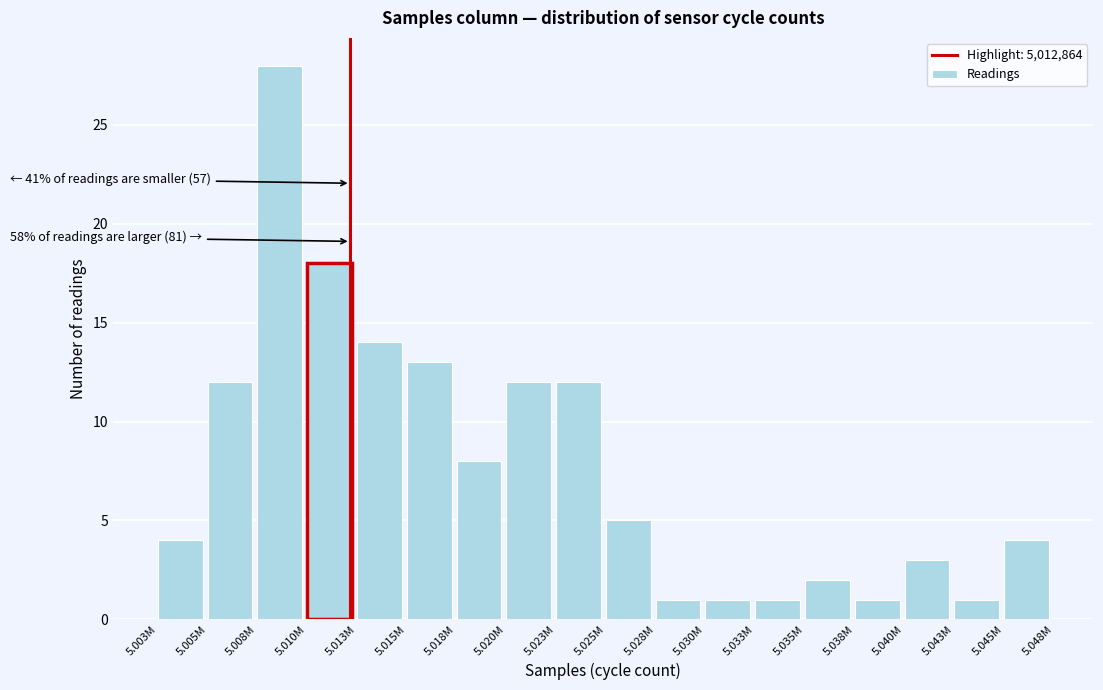

Reading left to right, list all the values displayed in this chart.

4	12	28	18	14	13	8	12	12	5	1	1	1	2	1	3	1	4